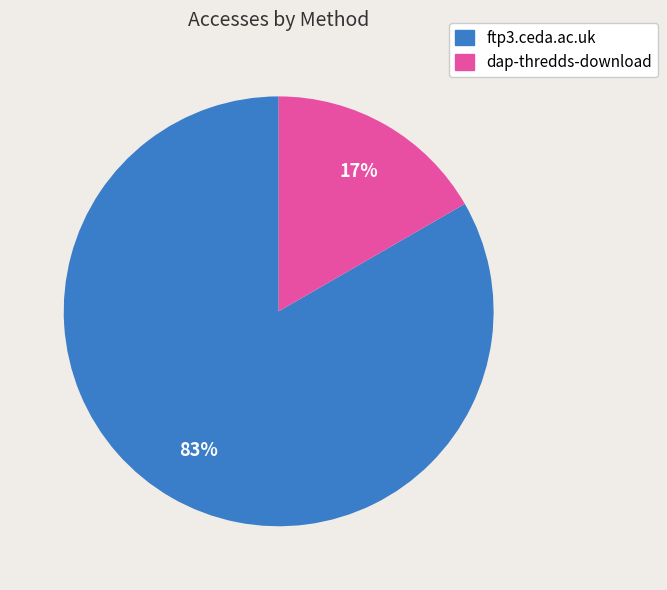

Between dap-thredds-download and ftp3.ceda.ac.uk, which is larger?

ftp3.ceda.ac.uk